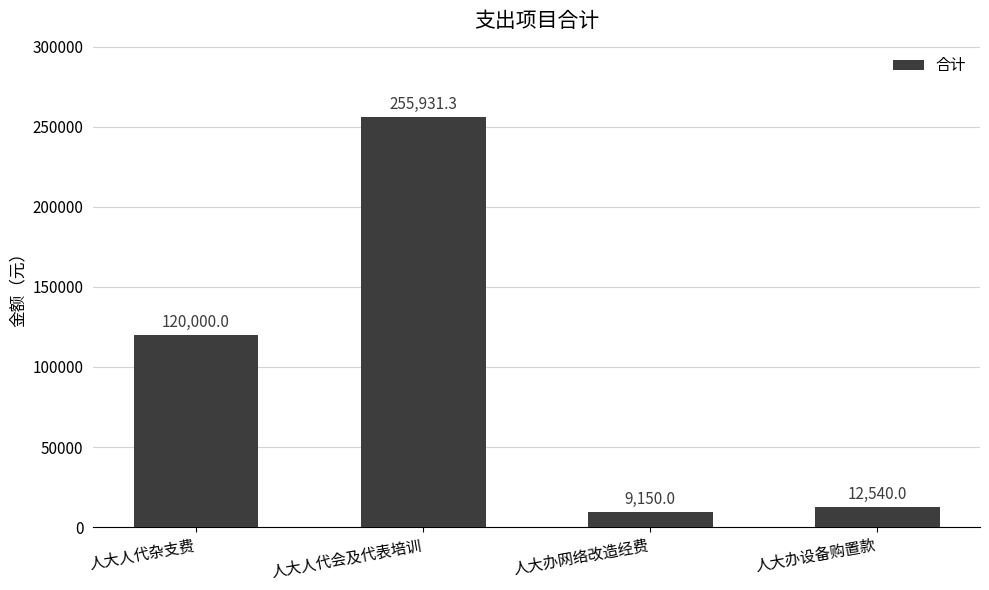

Reading left to right, list all the values displayed in this chart.

120000.0	255931.3	9150.0	12540.0